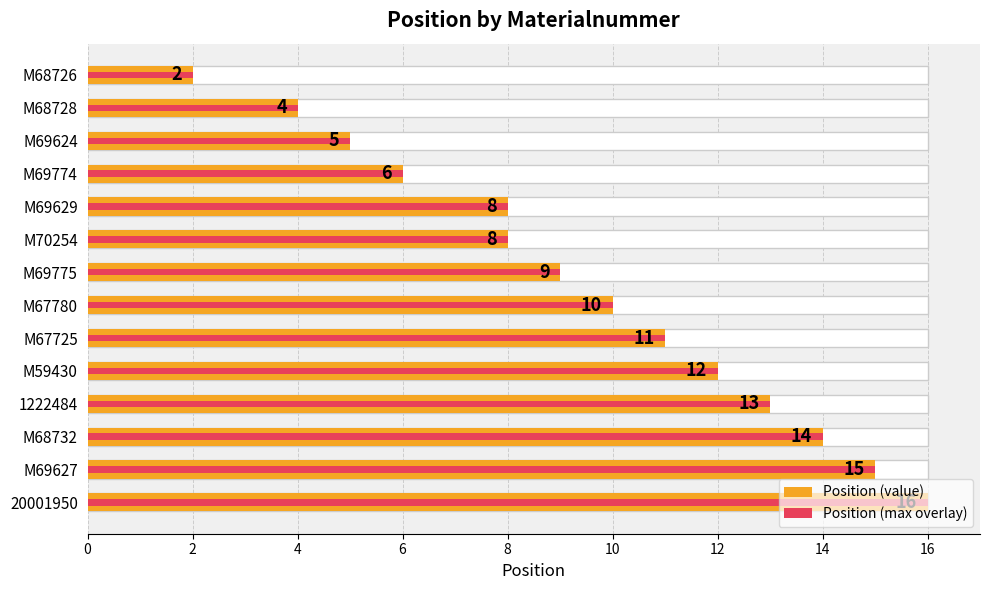

At how many categories does at least one series exceed 12?

4